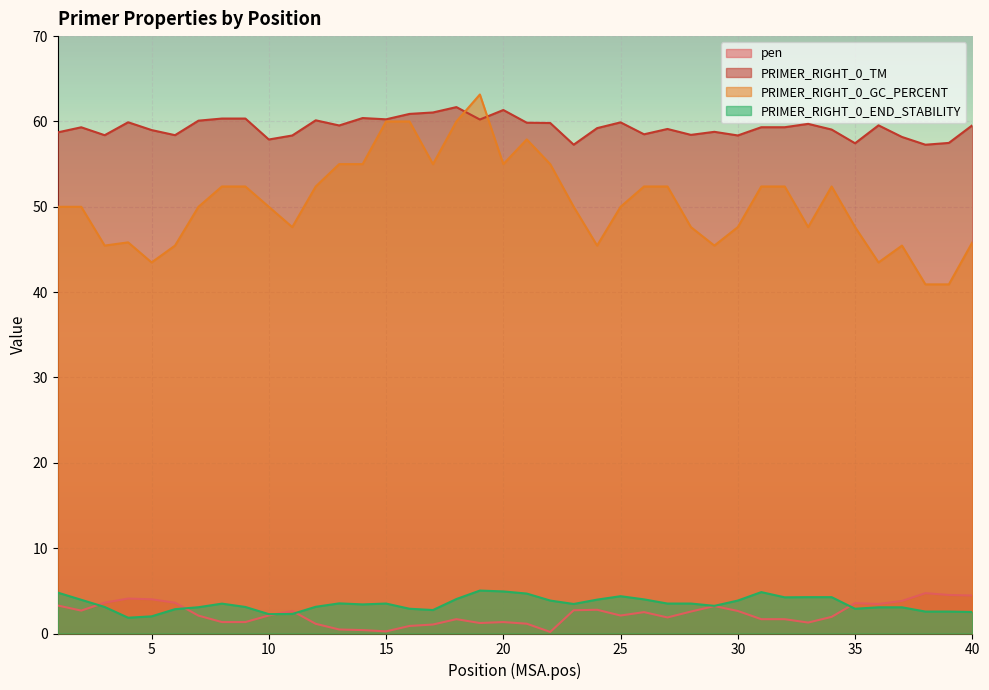

What is the approximate value of PRIMER_RIGHT_0_TM at 3?

58.4